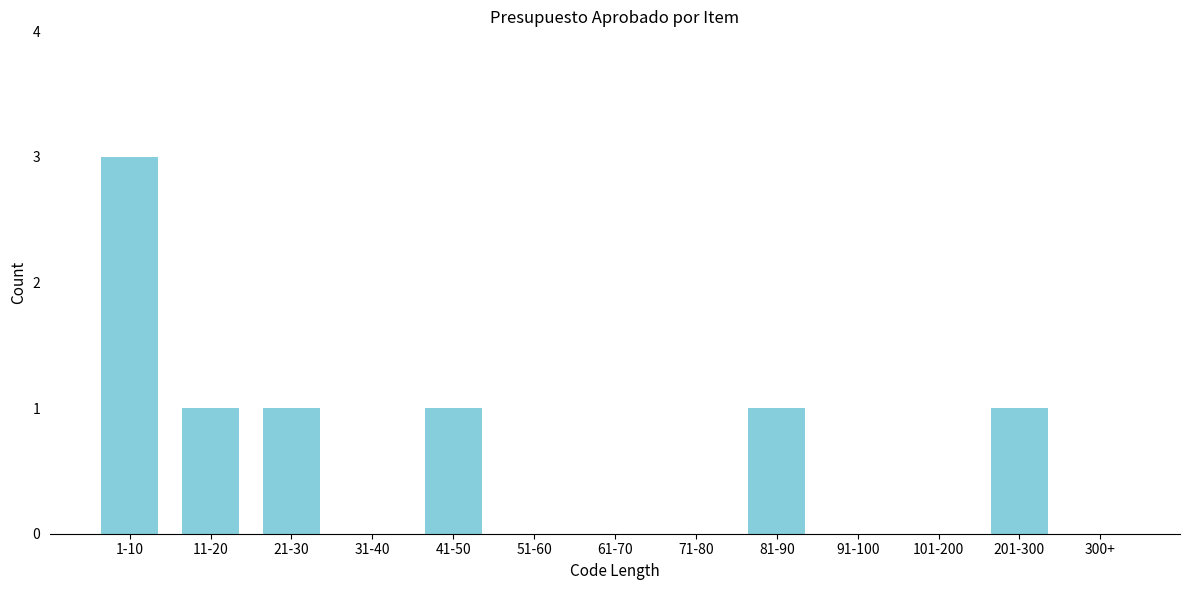

Reading right to left, what are all the values shown in this chart?

300+=0	201-300=1	101-200=0	91-100=0	81-90=1	71-80=0	61-70=0	51-60=0	41-50=1	31-40=0	21-30=1	11-20=1	1-10=3